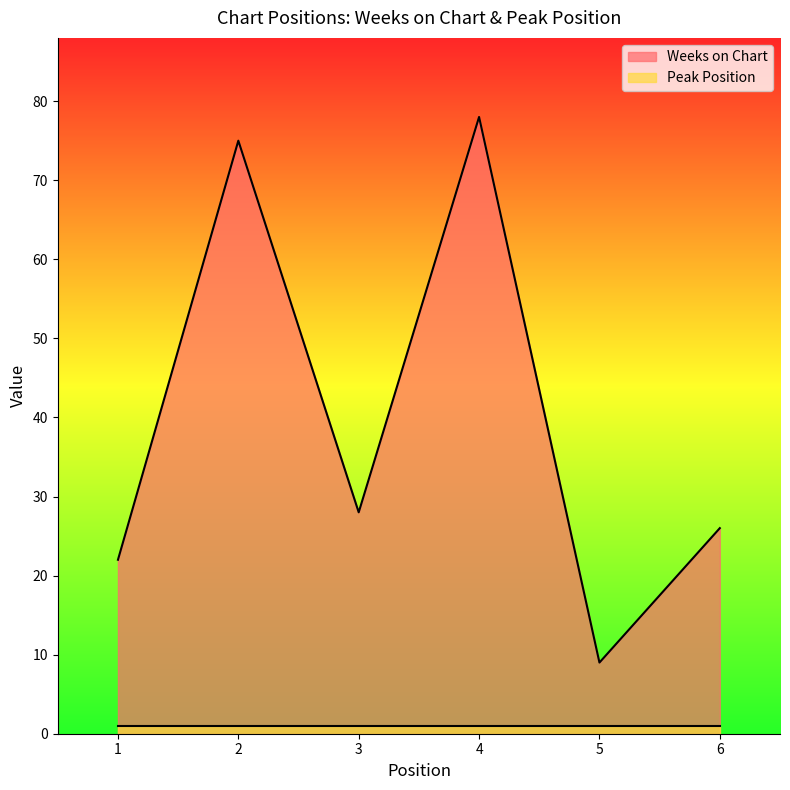

What is the value of the 1st point from the left?

22